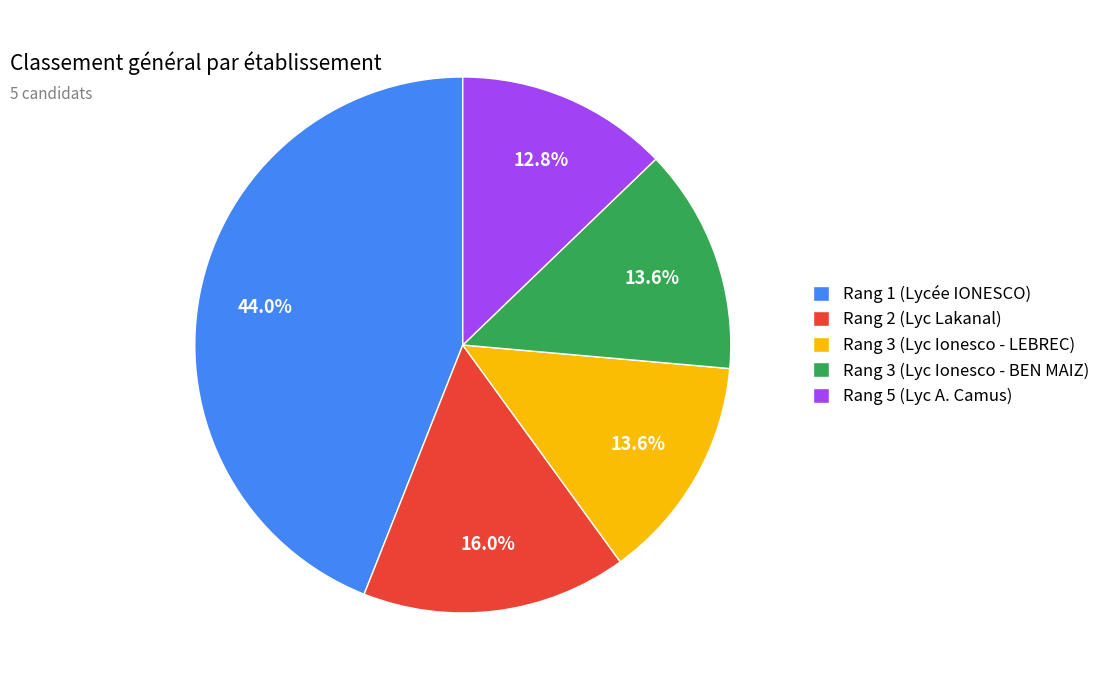

Between Rang 5 (Lyc A. Camus) and Rang 2 (Lyc Lakanal), which is larger?

Rang 2 (Lyc Lakanal)